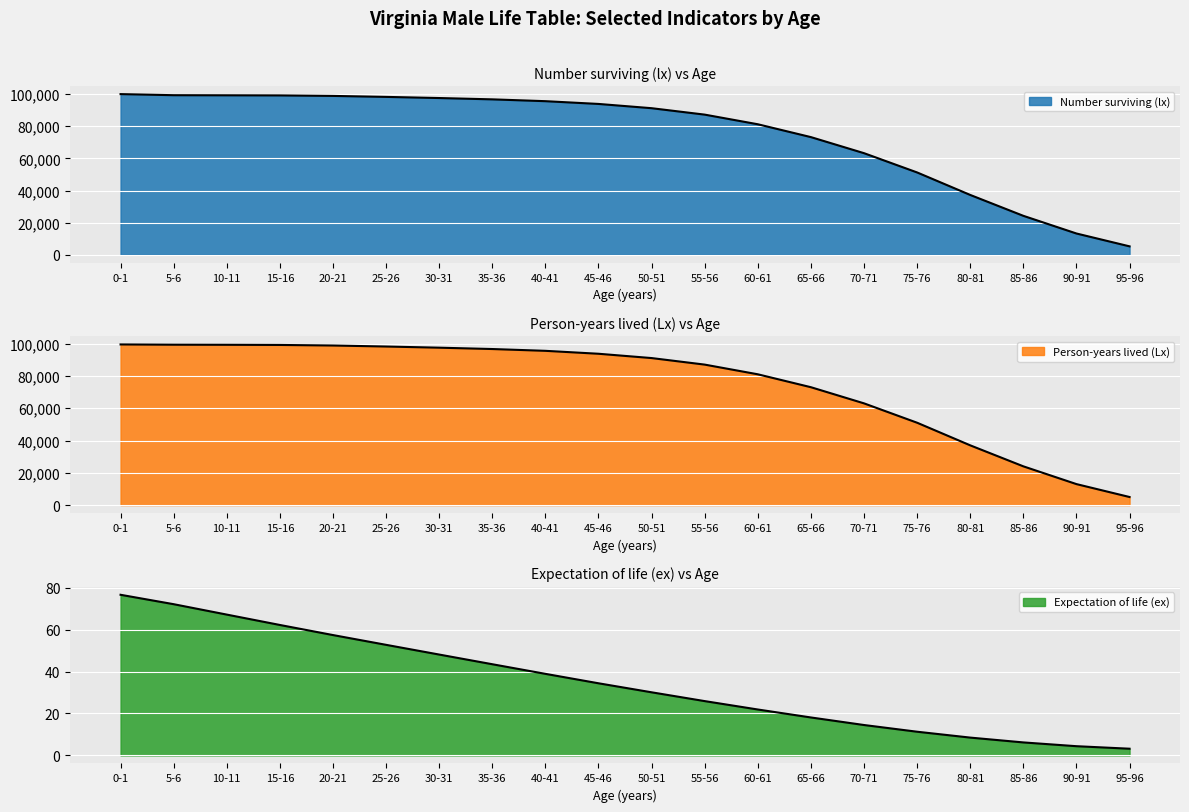

What is the total value across all series at 75-76?

102245.3